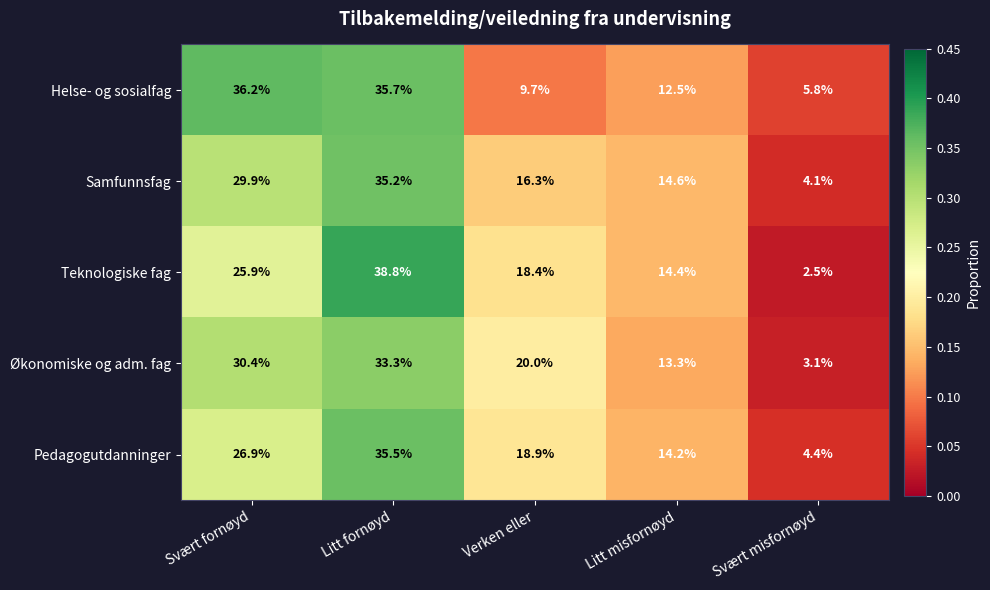

What is the sum of all Pedagogutdanninger values?

99.9